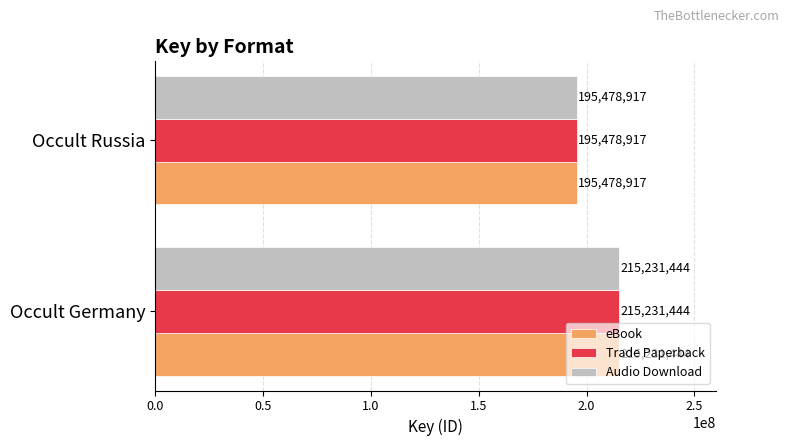

How many Audio Download values are between 195478917 and 215231444?

2